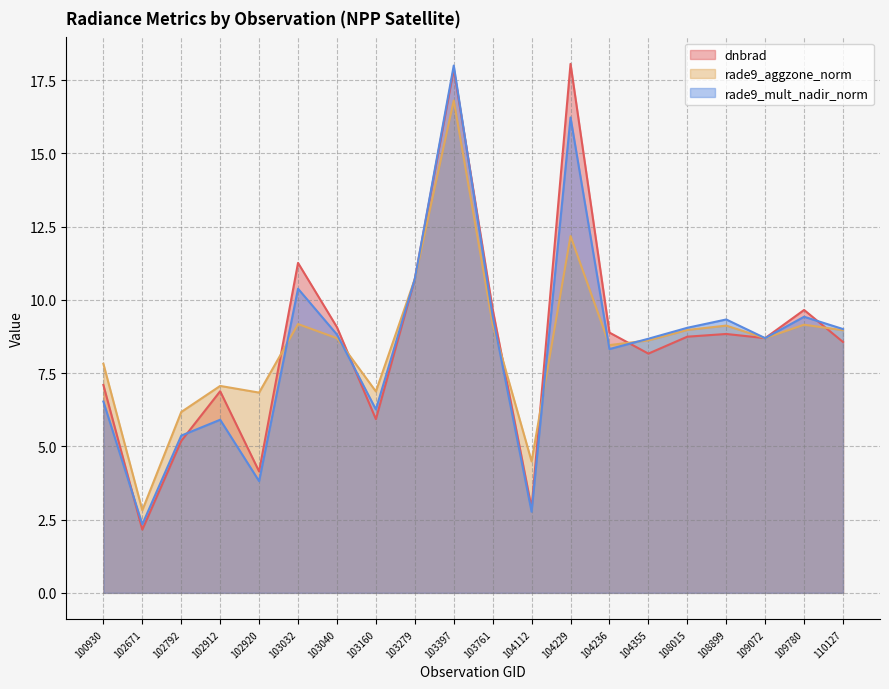

Where is the first local minimum for rade9_aggzone_norm?

102671